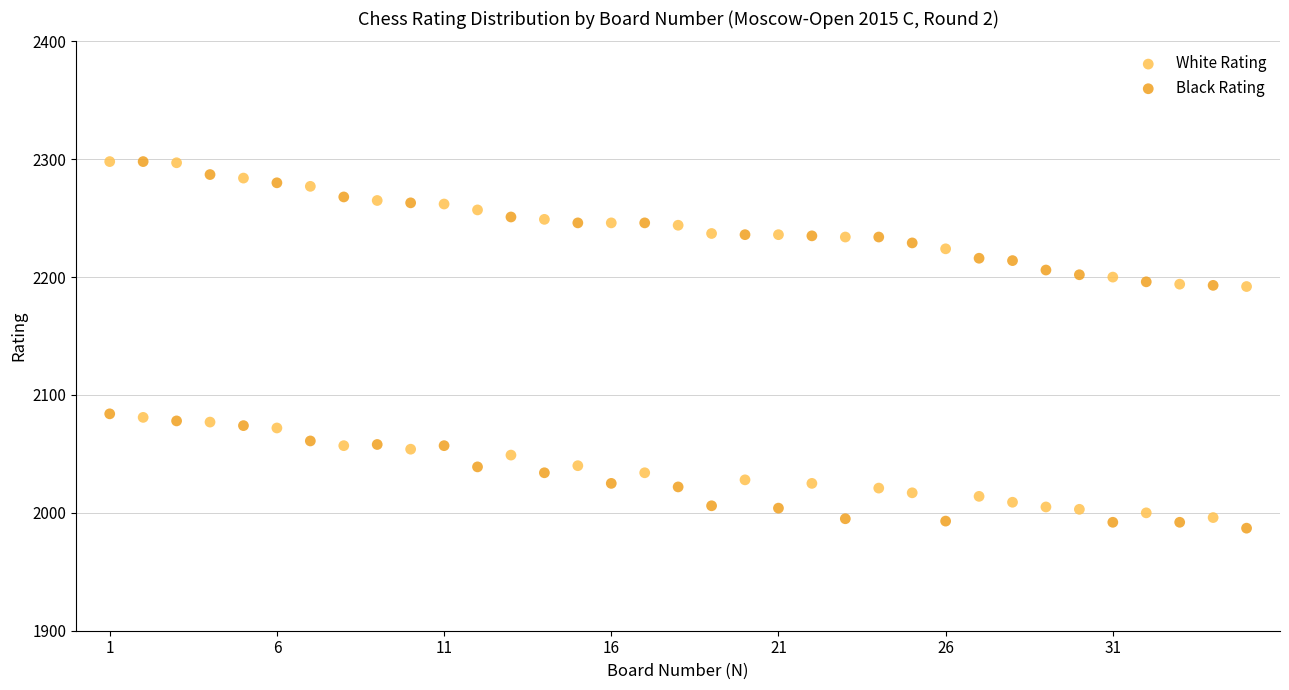

What are all the series names shown in the legend?

White Rating, Black Rating